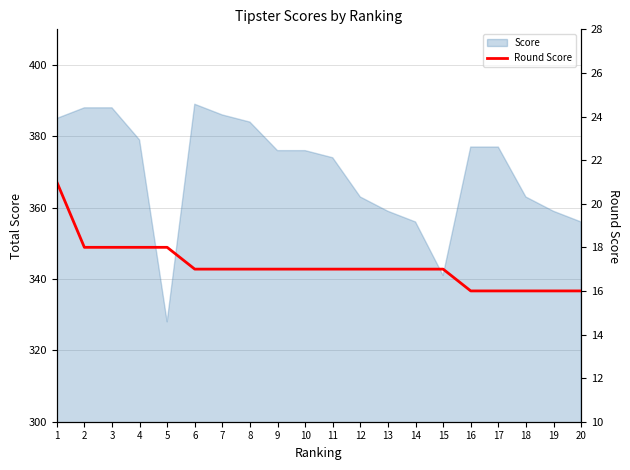

Approximately how many times larger is the value at 14 compared to 2?

0.9